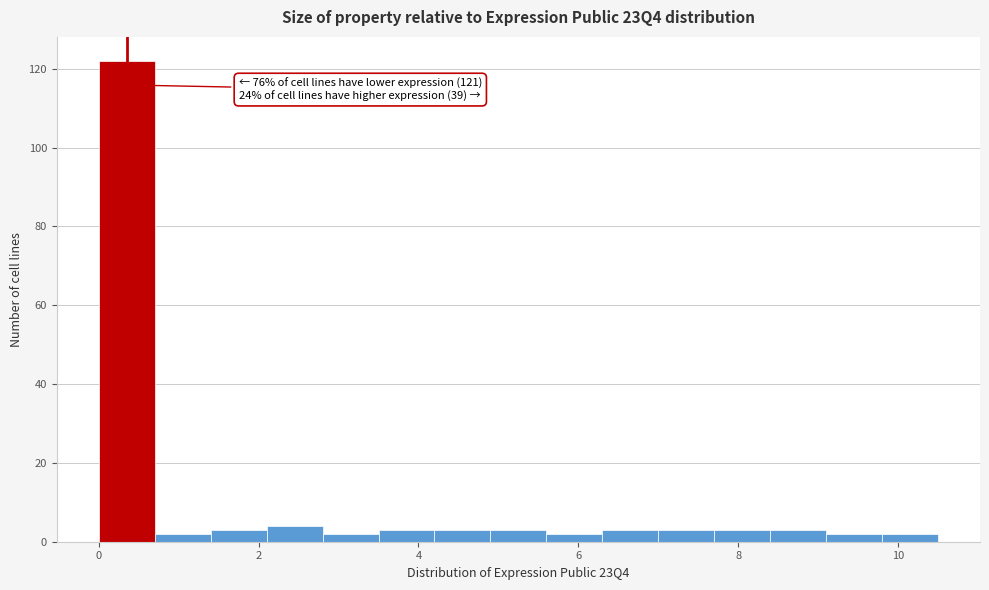

Around what value on the x-axis is the tallest bar? Give the approximate position of its centre, as read against the axis.

0.4